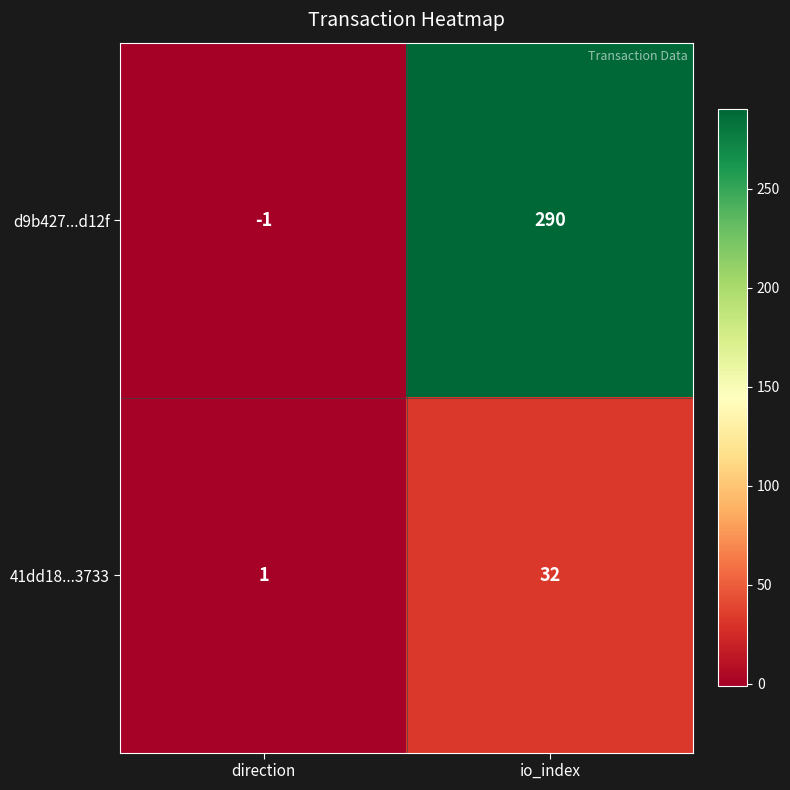

What is the spread (max minus min) of values at direction?

2